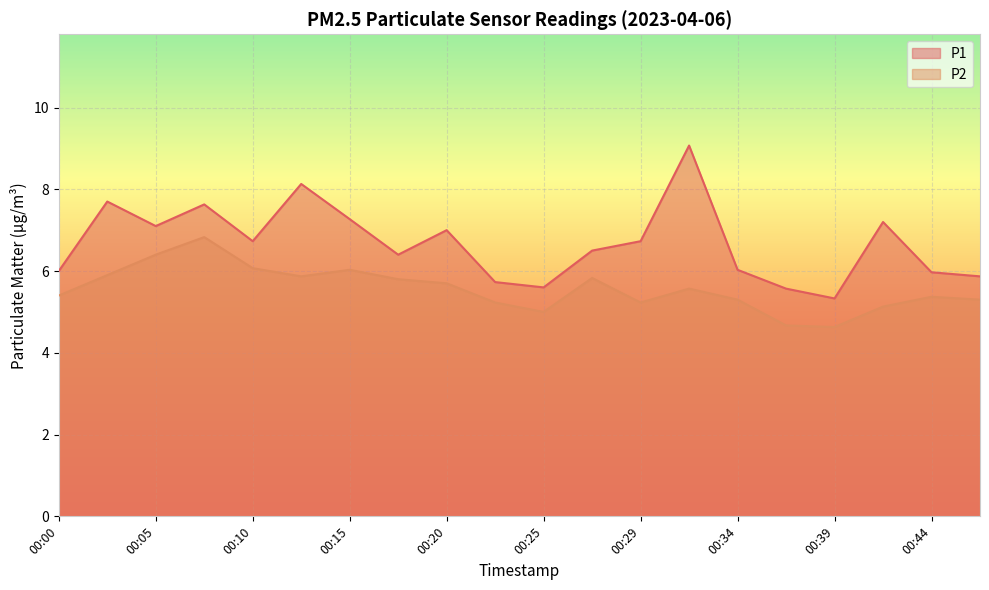

At which category does the chart reach its peak across all series?

00:32